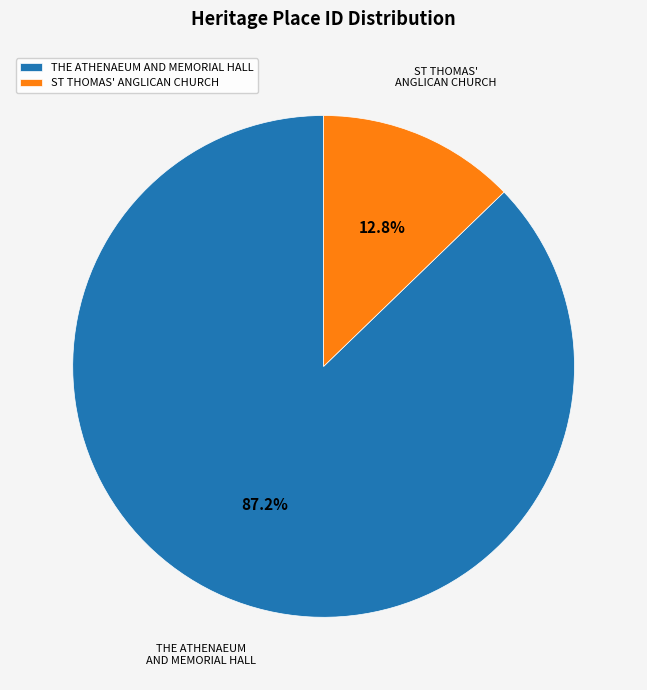

Which category accounts for the majority?

THE ATHENAEUM AND MEMORIAL HALL